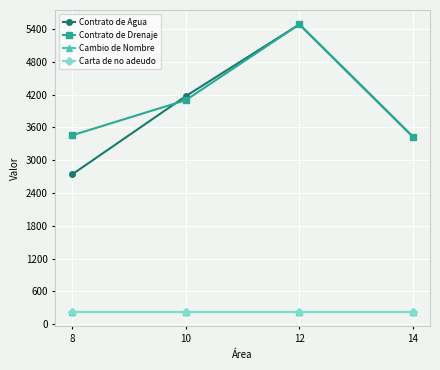

Which category has the highest value across all series?

12